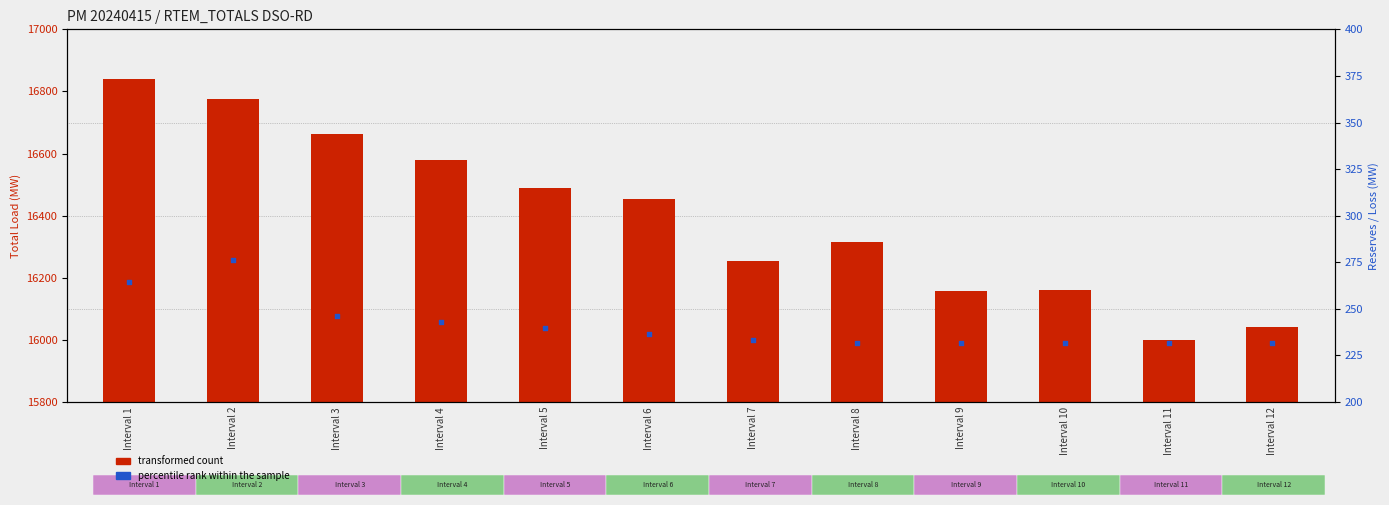

What are all the series names shown in the legend?

transformed count, percentile rank